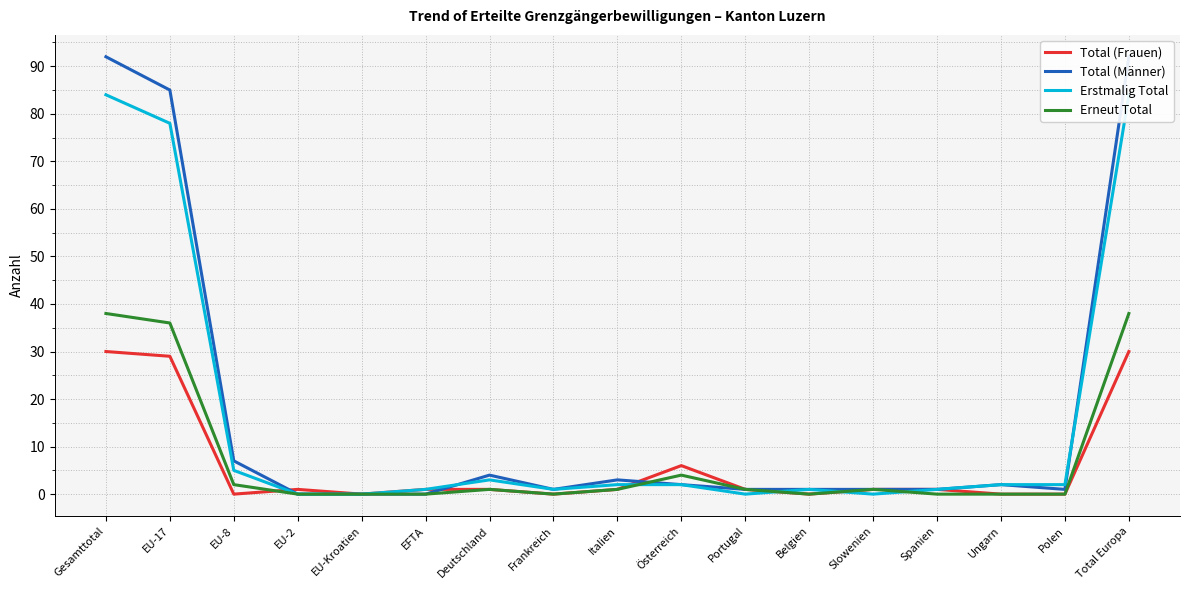

The Total (Männer) series shows 2 at Ungarn. True or false?

True